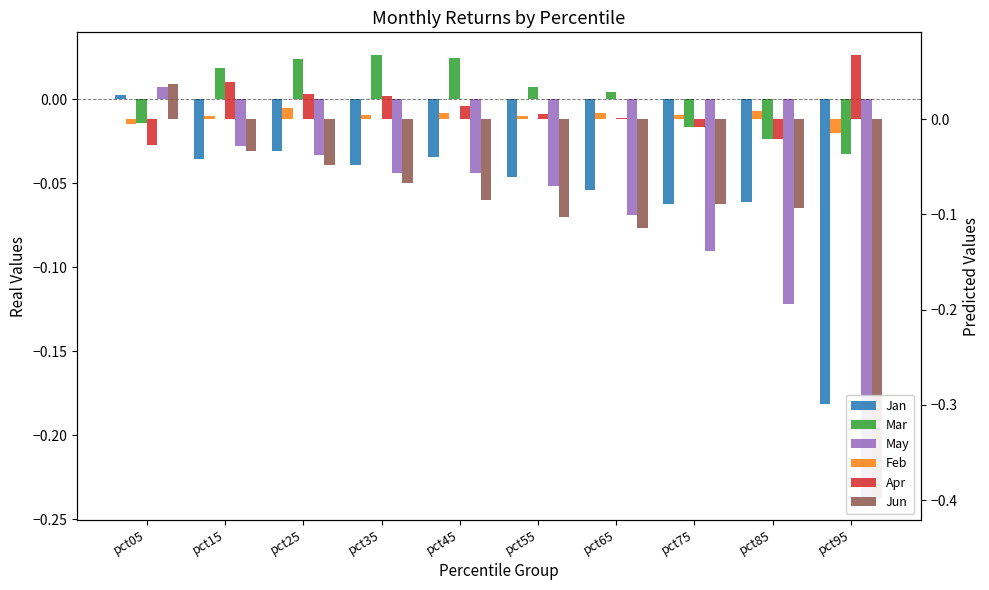

What are all the series names shown in the legend?

Jan, Mar, May, Feb, Apr, Jun